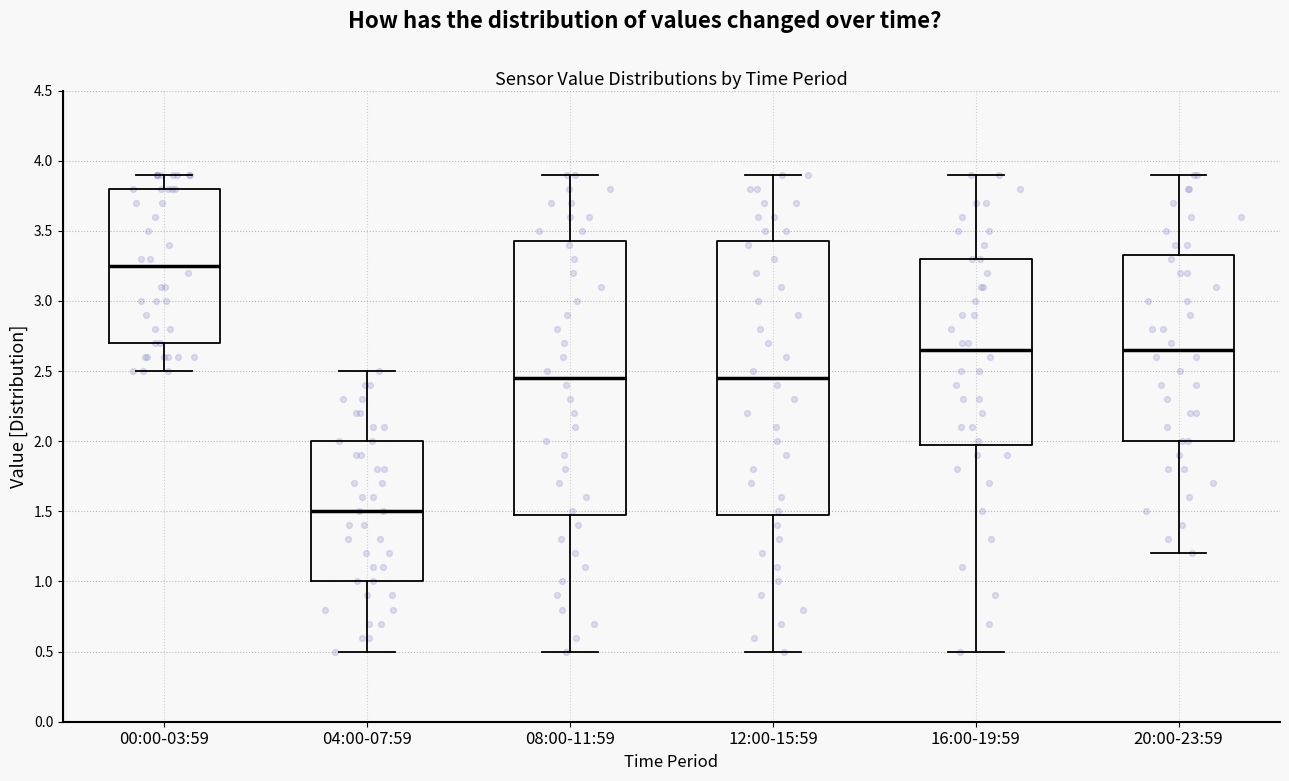

Reading left to right, transcribe this box plot: for each box, give where its median line is, the range the box spans, and where its two whiskers end, as read against the y-axis. The values are not printed on the chart, so give them approximately, as read against the axis.

00:00-03:59: median 3.25, box 2.70 to 3.80, whiskers 2.50 to 3.90
04:00-07:59: median 1.50, box 1.00 to 2.00, whiskers 0.50 to 2.50
08:00-11:59: median 2.45, box 1.50 to 3.45, whiskers 0.50 to 3.90
12:00-15:59: median 2.45, box 1.50 to 3.45, whiskers 0.50 to 3.90
16:00-19:59: median 2.65, box 2.00 to 3.30, whiskers 0.50 to 3.90
20:00-23:59: median 2.65, box 2.00 to 3.35, whiskers 1.20 to 3.90